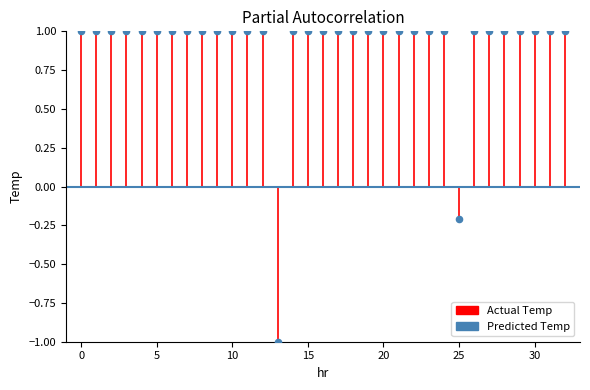

What is the range of Y values (max minus min)?

2.0